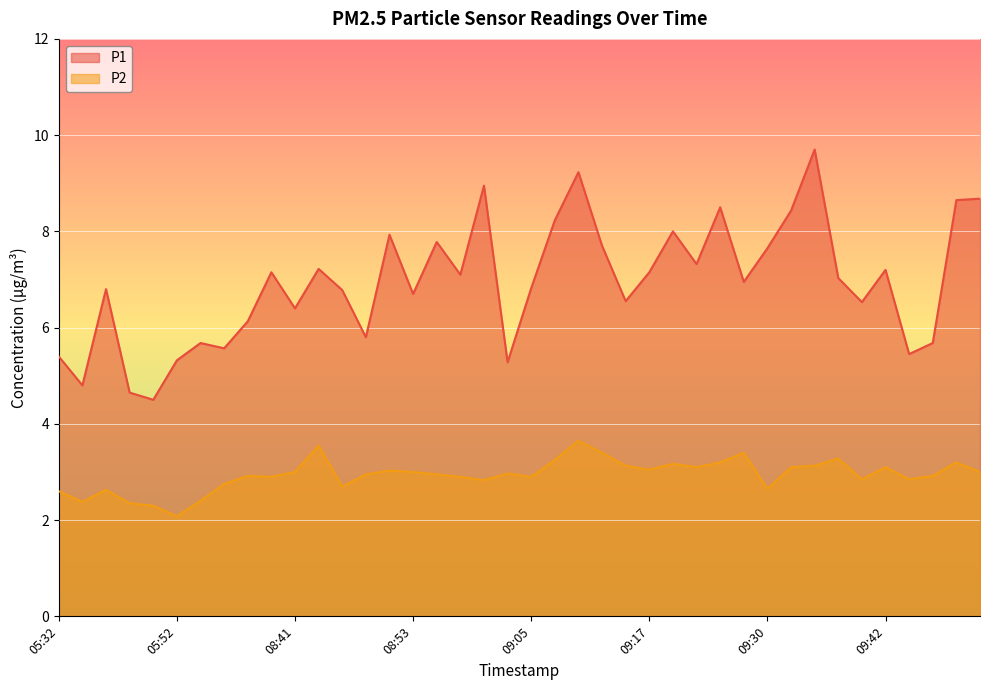

At which label does P2 reach its minimum?

05:52